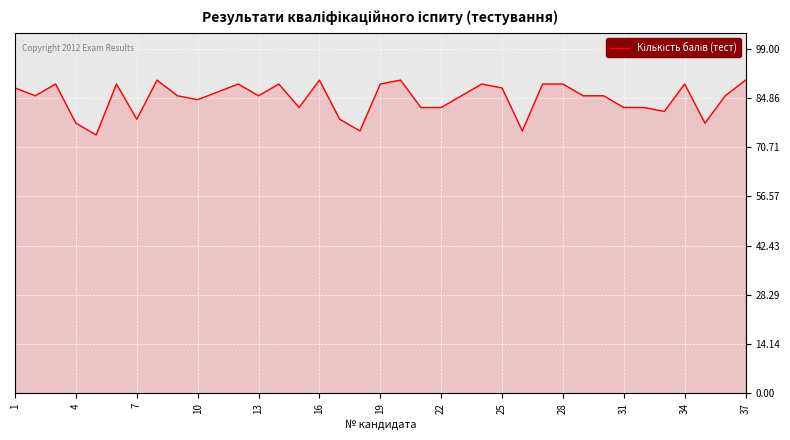

What is the maximum value shown in the chart?

90.0